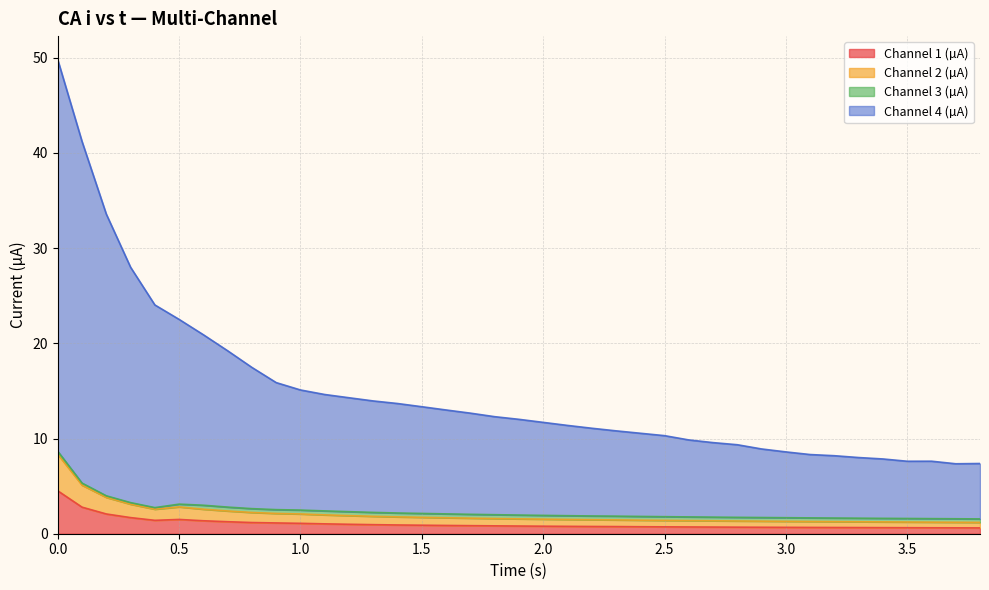

Count the number of categories in the chart.

39